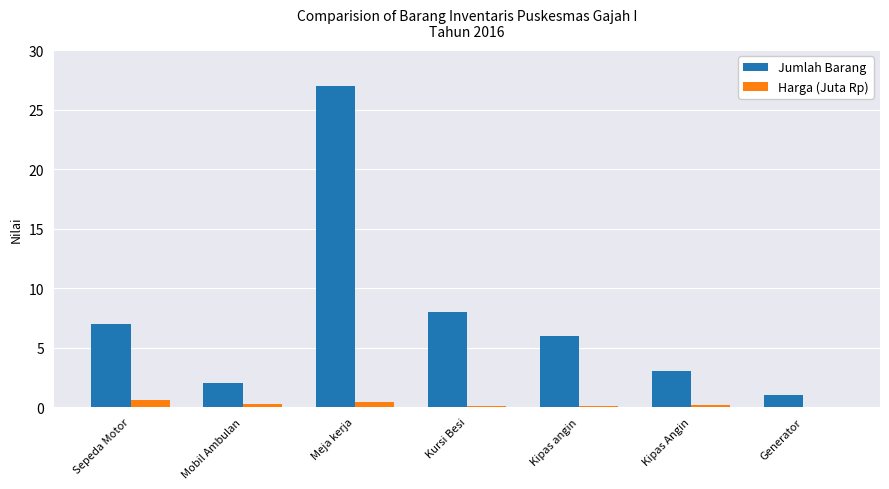

What is the total value across all series at Kipas angin?

6.1